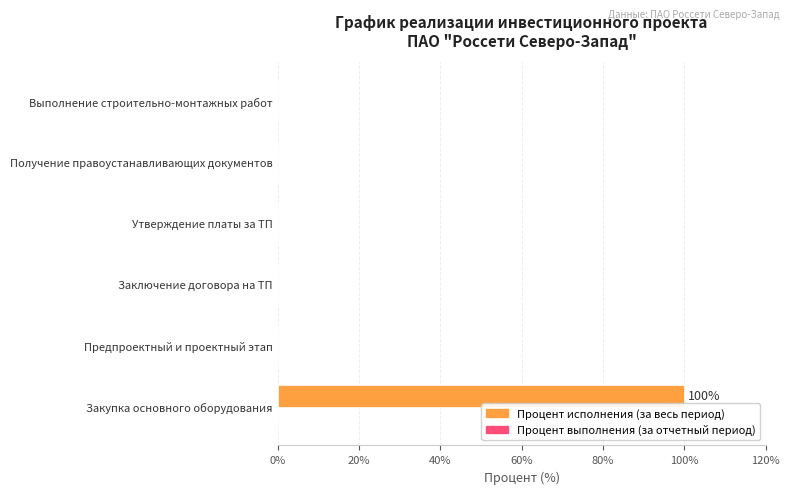

True or false: the data shows -39 at Утверждение платы за ТП.

False